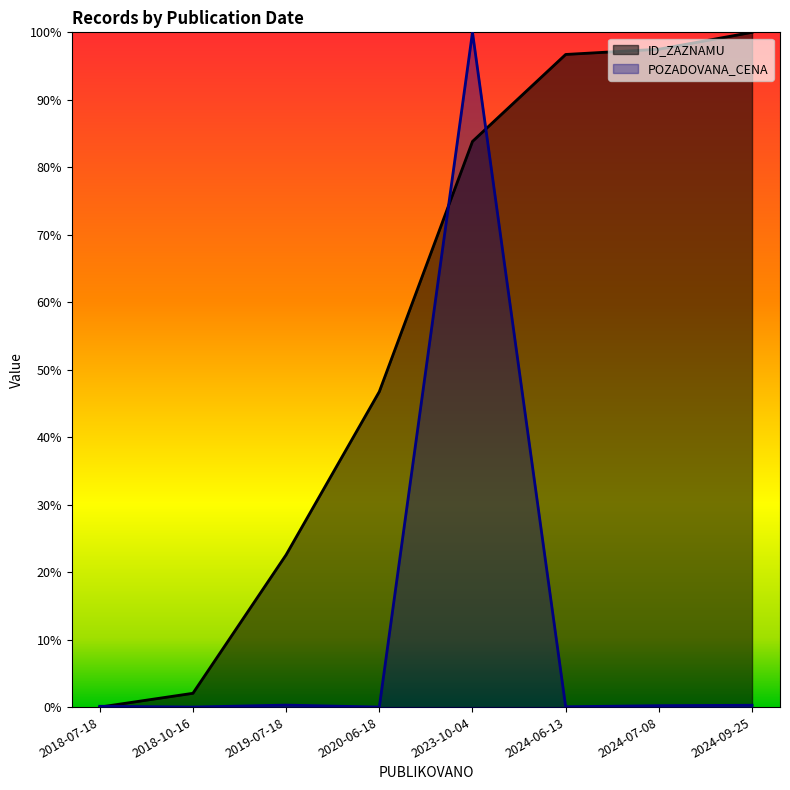

Count the number of data series in this chart.

2